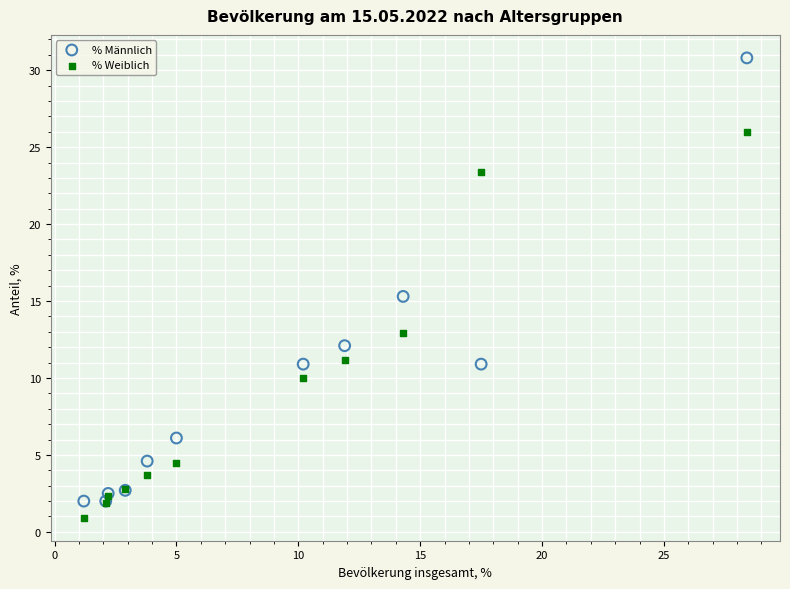

Which series has the largest Y range (max minus min)?

% Männlich